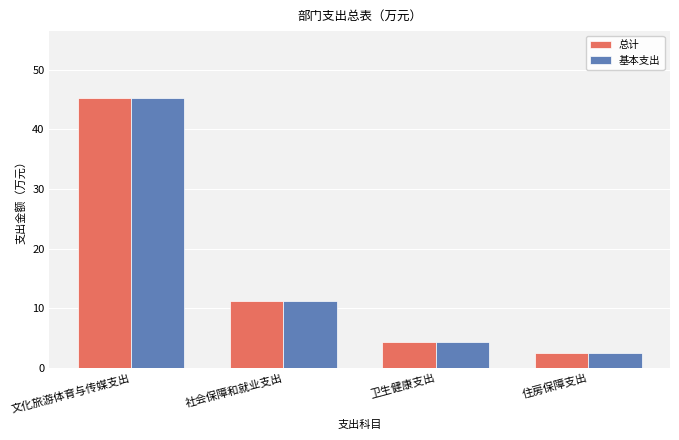

What are all the series names shown in the legend?

总计, 基本支出